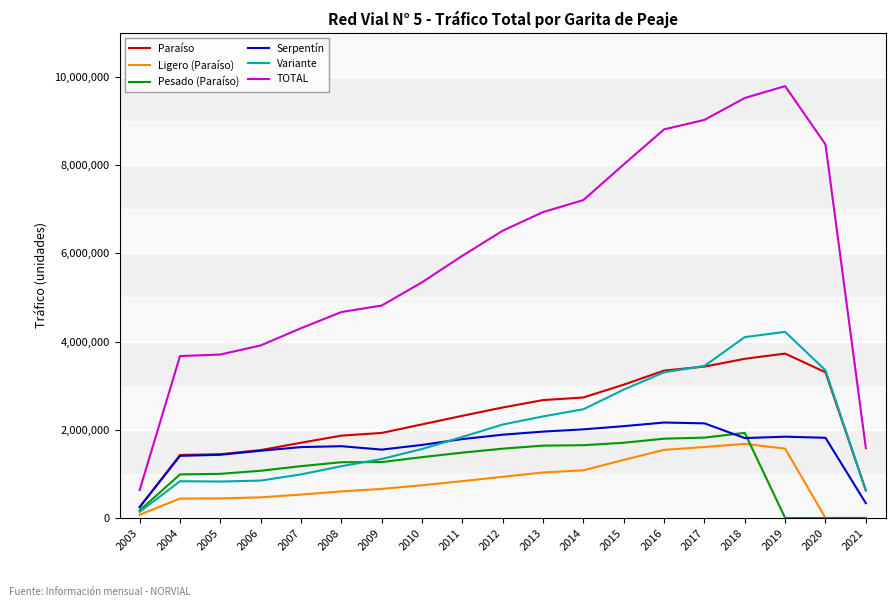

The value of Ligero (Paraíso) at 2010 is 742646. True or false?

True